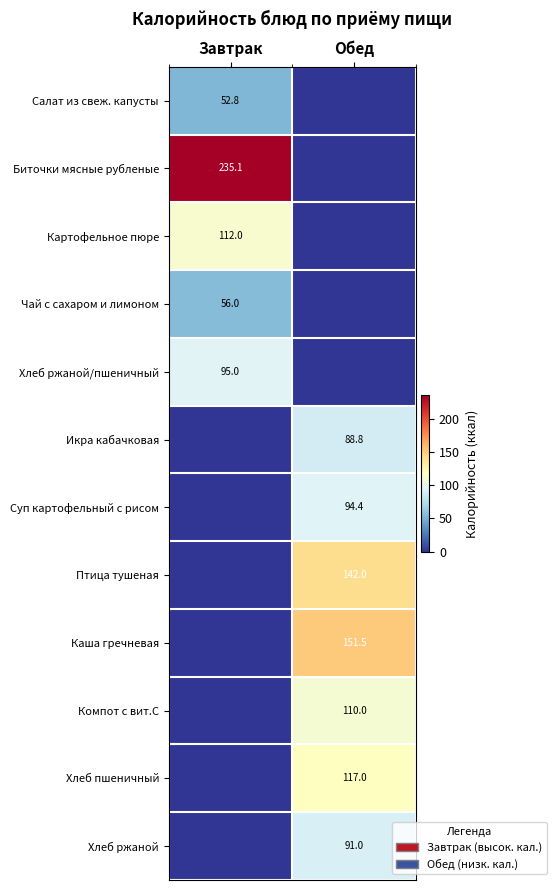

Is it true that Картофельное пюре equals 112.0 at Завтрак?

True